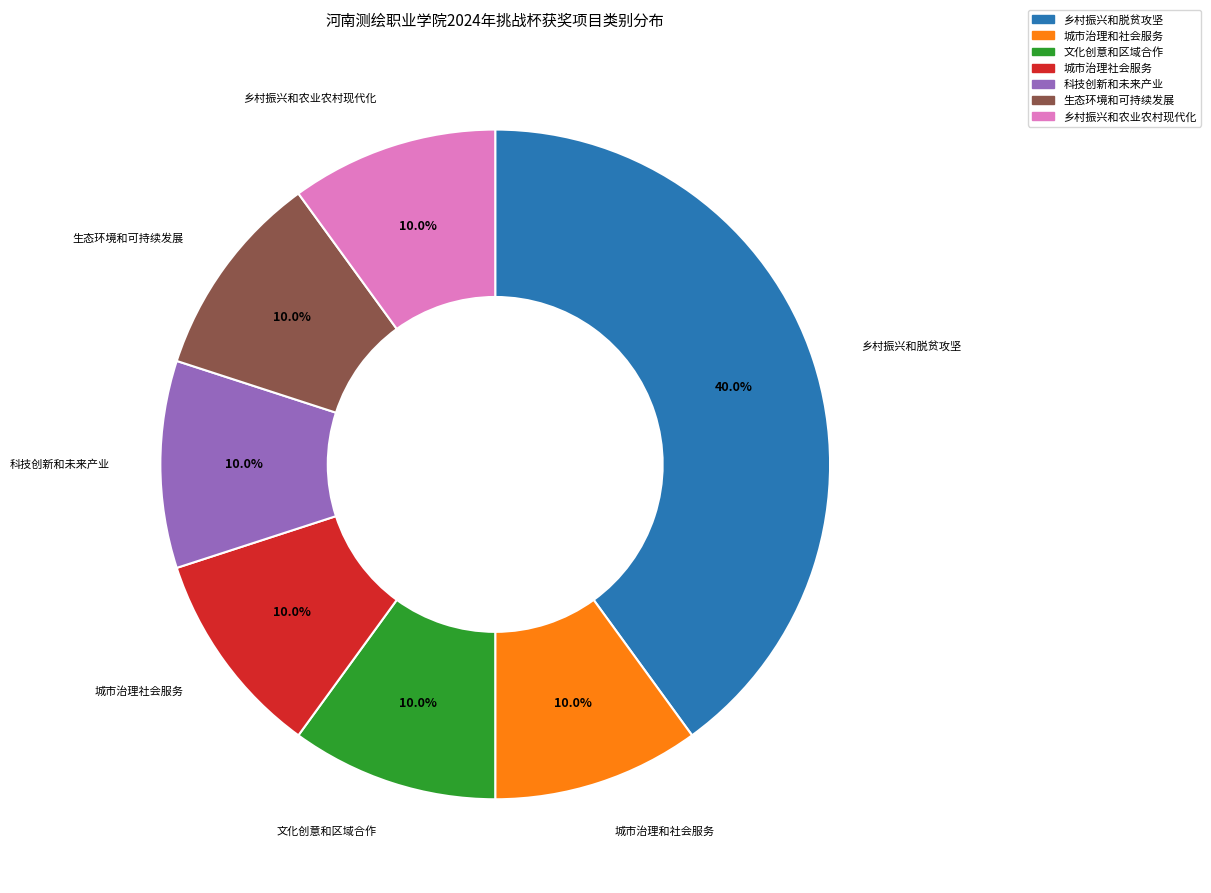

To the nearest percent, what is the difference between the largest and smallest slice percentages?

30%